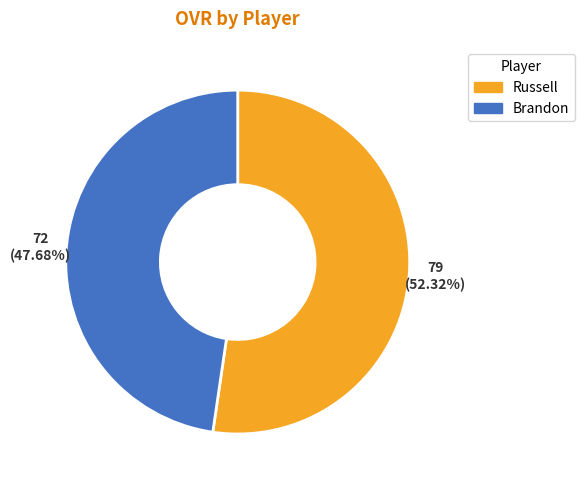

To the nearest percent, what portion does Brandon represent?

48%